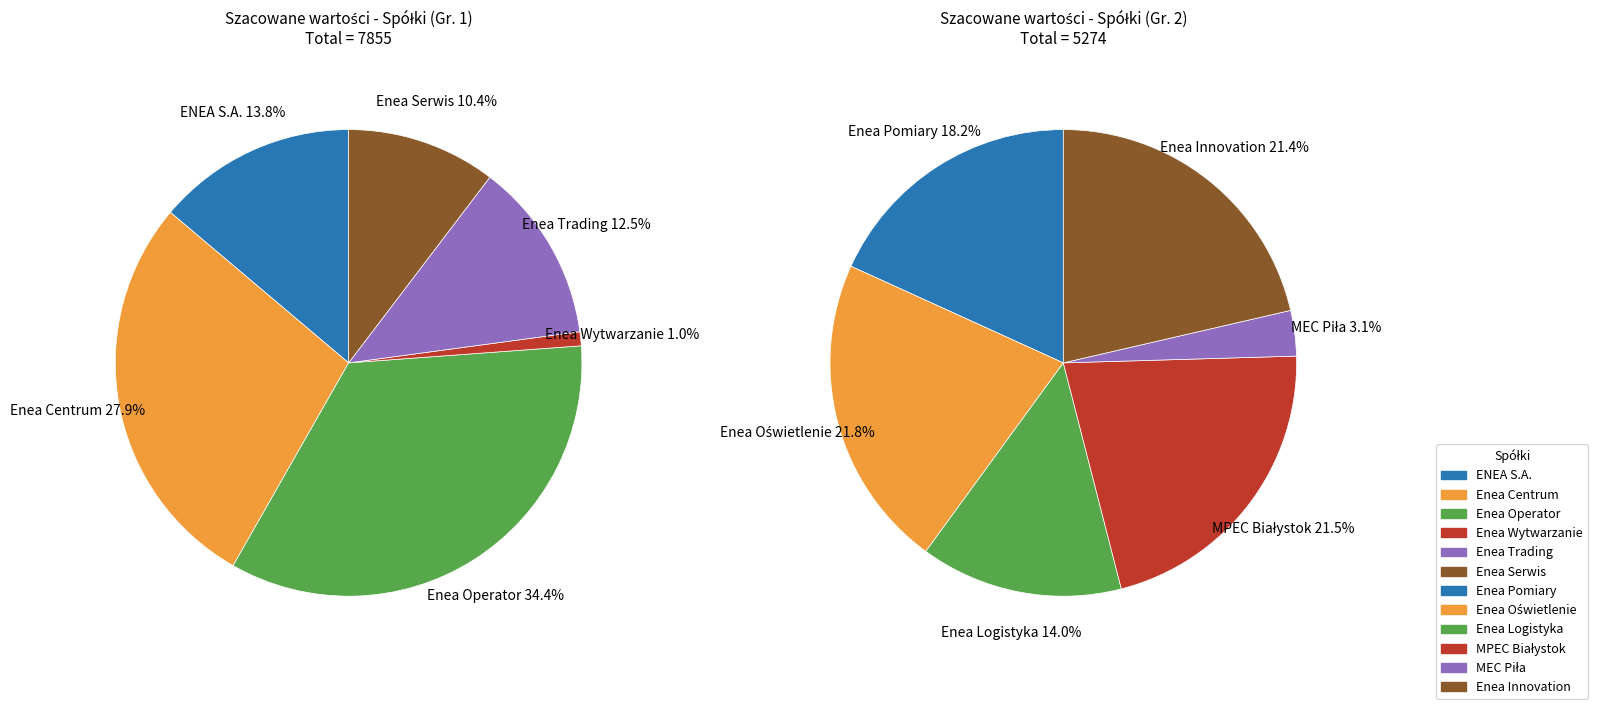

Is Enea Serwis the majority of the pie?

No